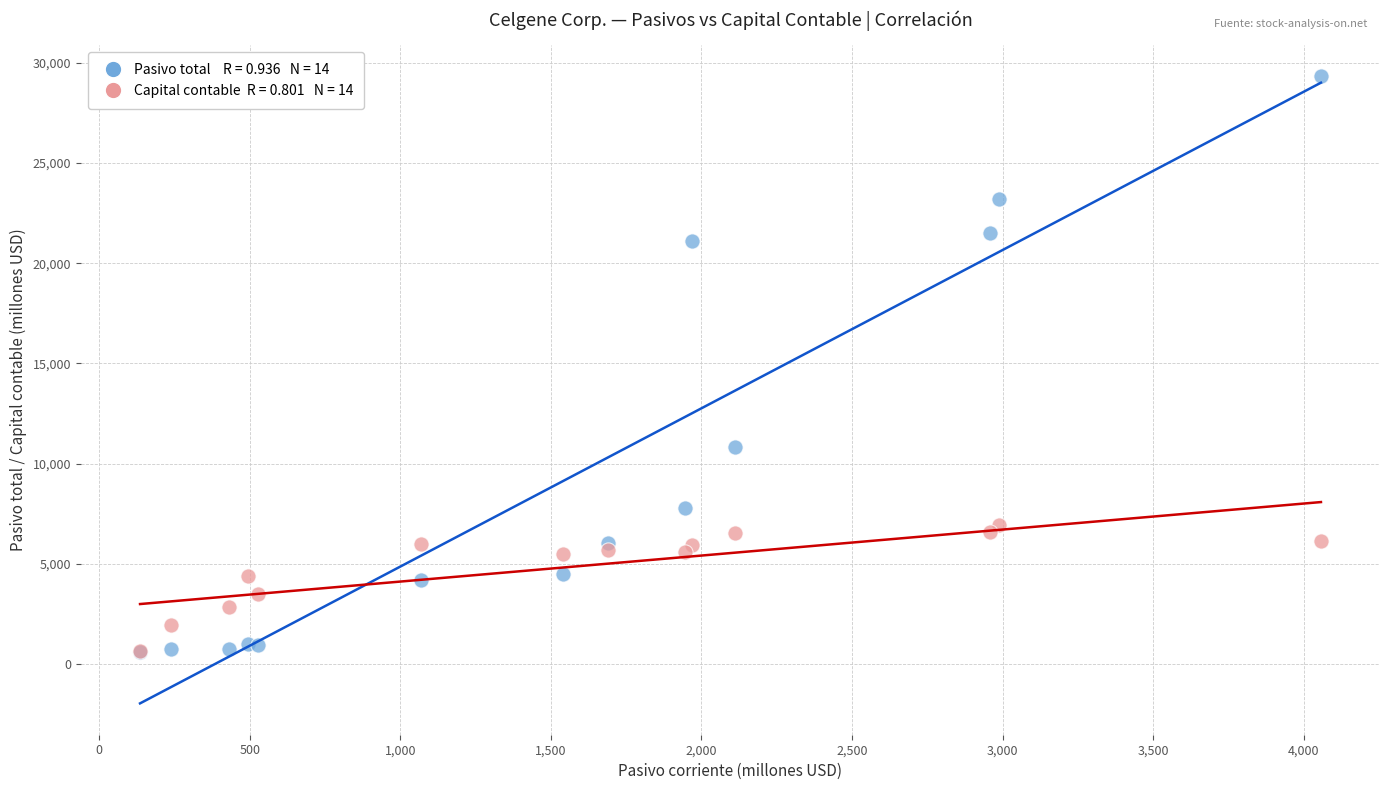

Across all series, what Y value is closest to 14965?

10815